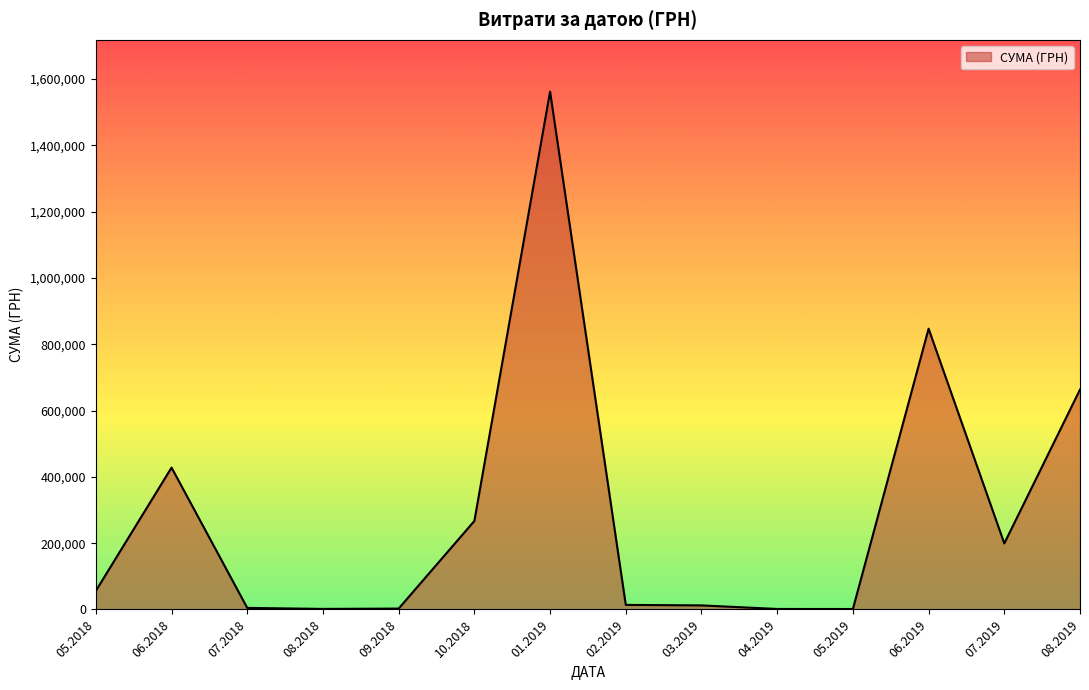

What is the greatest value displayed?

1562241.6